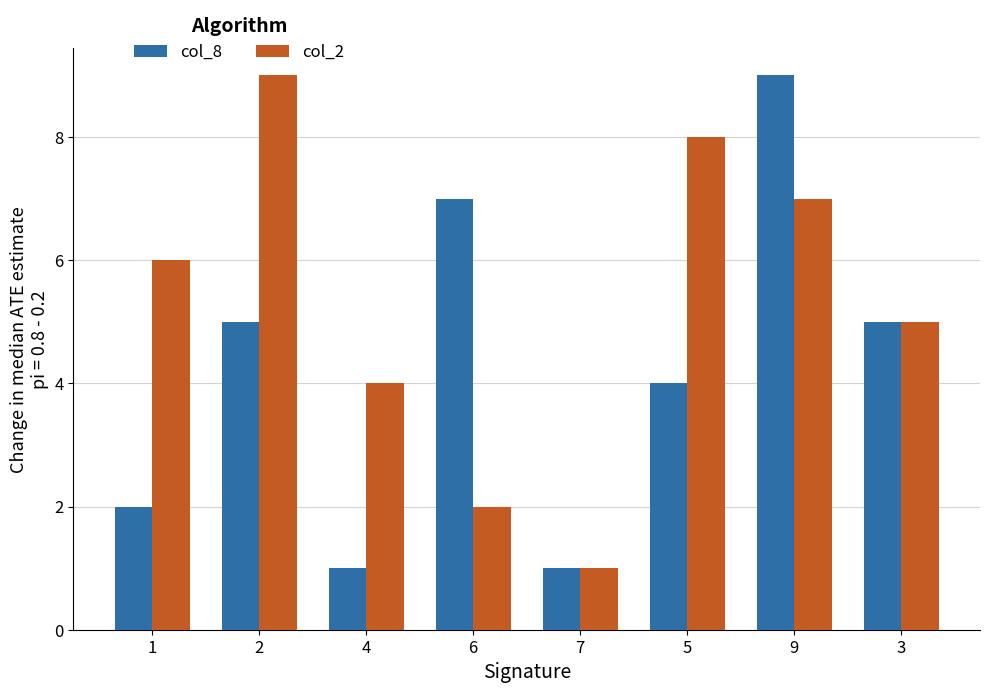

Reading right to left, extract all data points from this chart.

col_8: 3=5	9=9	5=4	7=1	6=7	4=1	2=5	1=2
col_2: 3=5	9=7	5=8	7=1	6=2	4=4	2=9	1=6